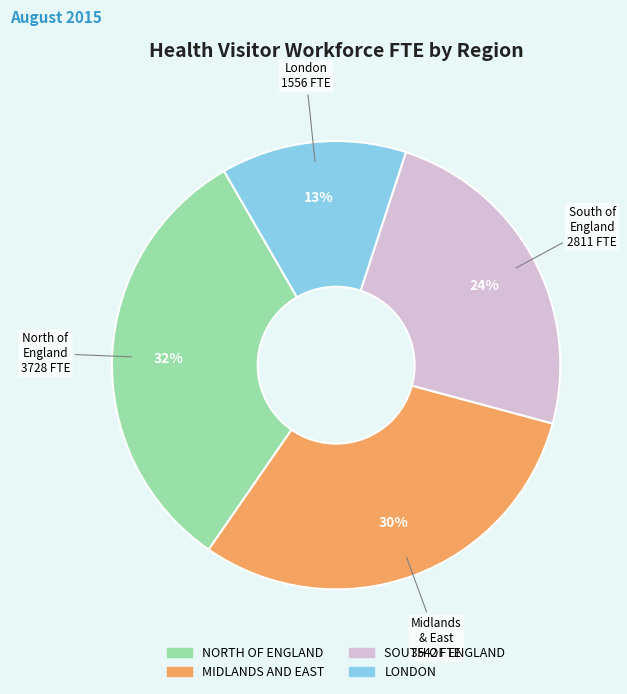

How many segments does this pie chart have?

4